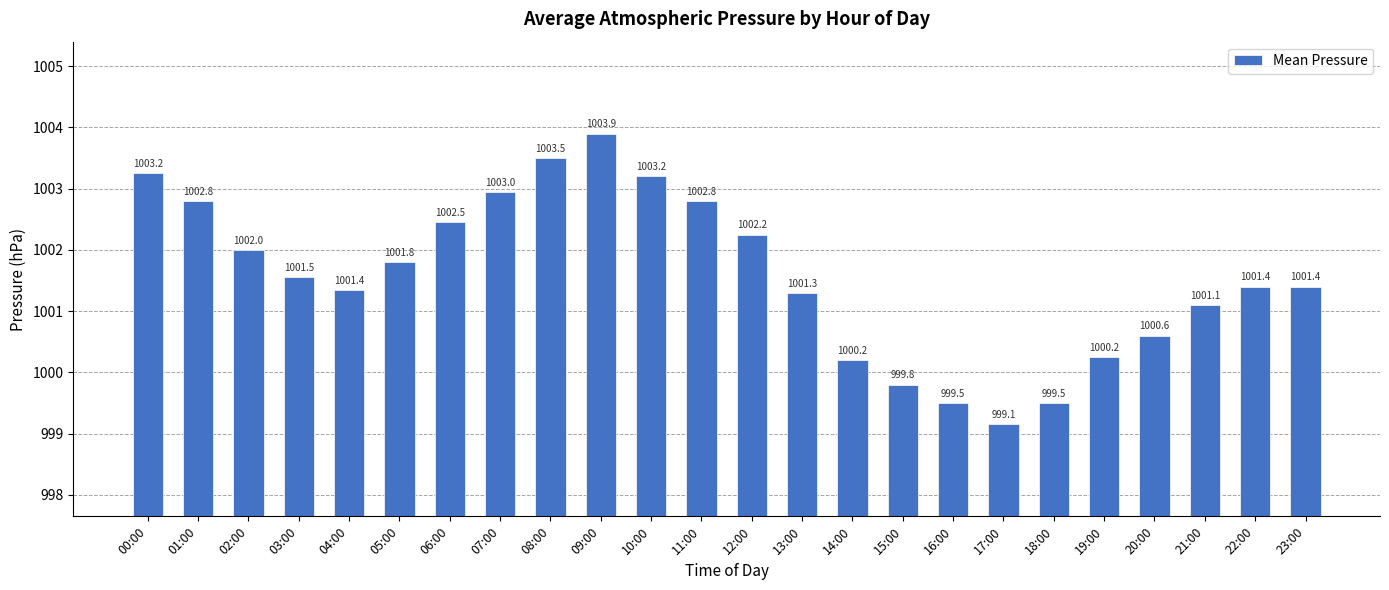

What is the difference between the maximum and second lowest values?

4.4